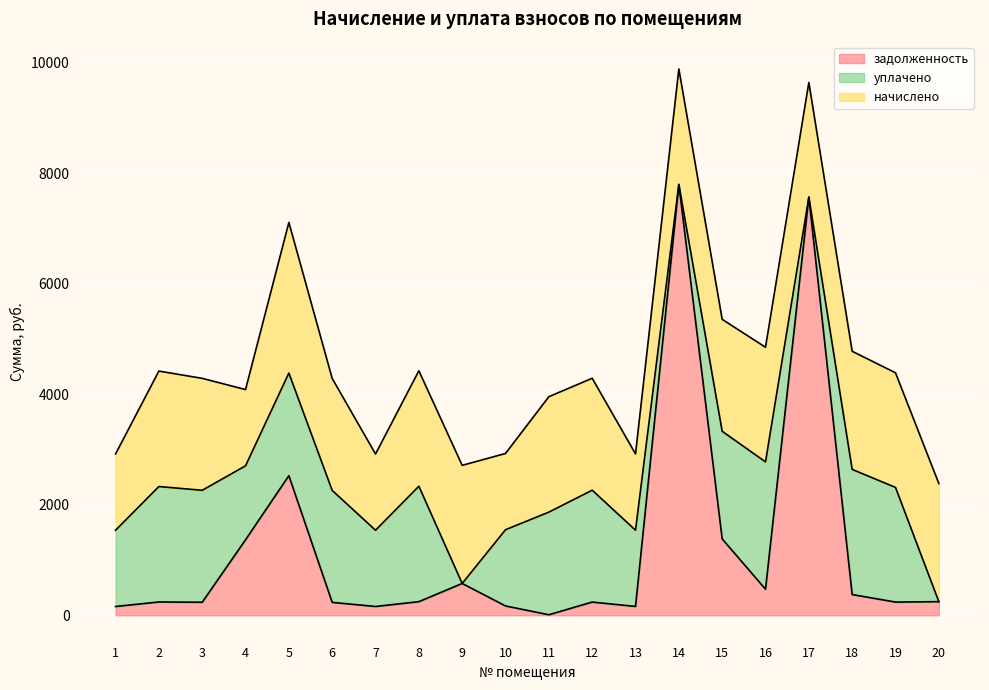

Where does the начислено series first go above 2075?

2